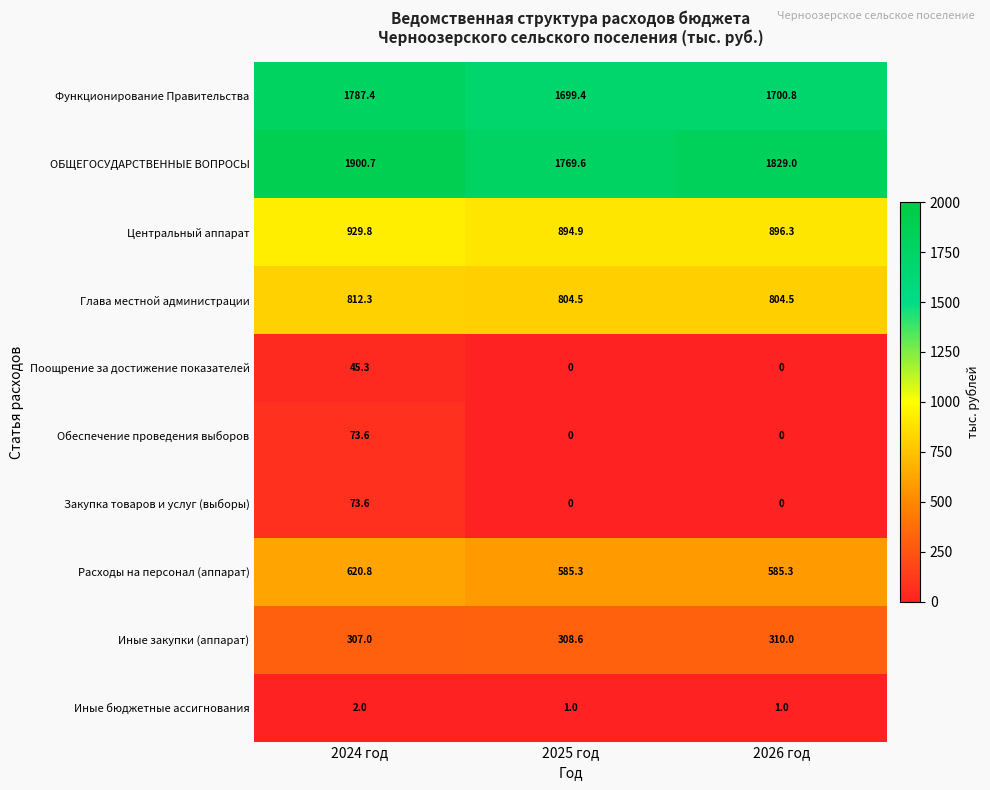

Which label corresponds to the largest value in the chart?

2024 год